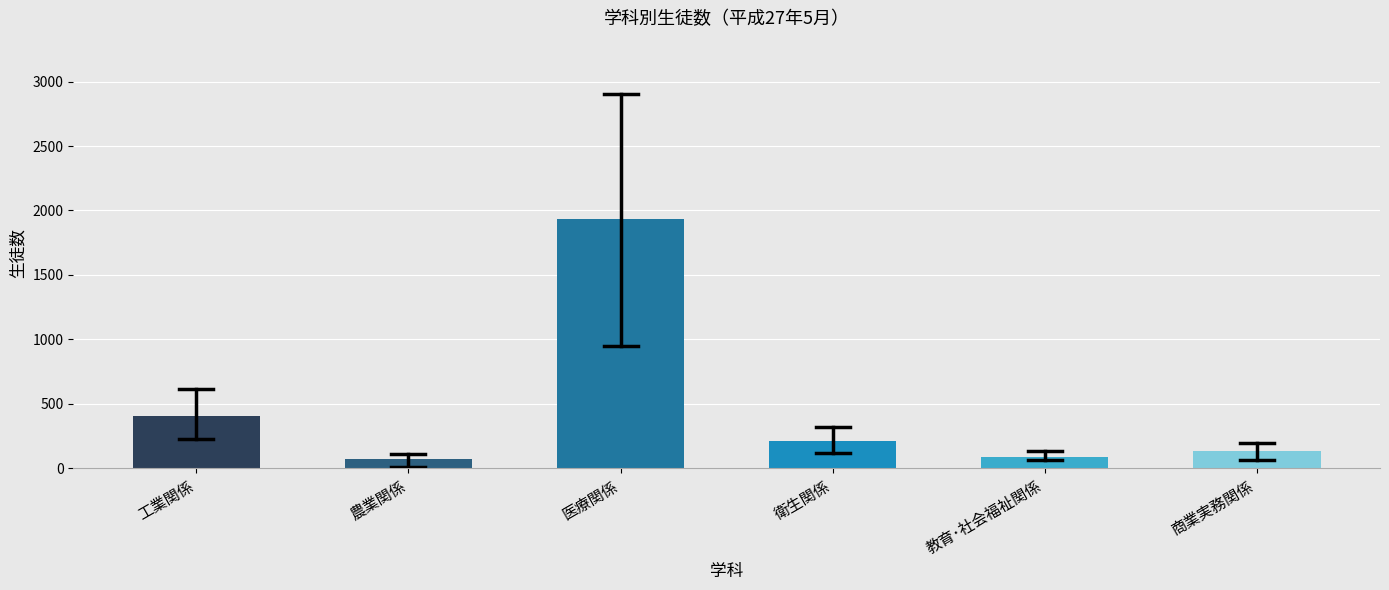

Reading right to left, transcribe all the data shown in this chart.

132.0	90.0	212.0	1936.0	71.3	408.0